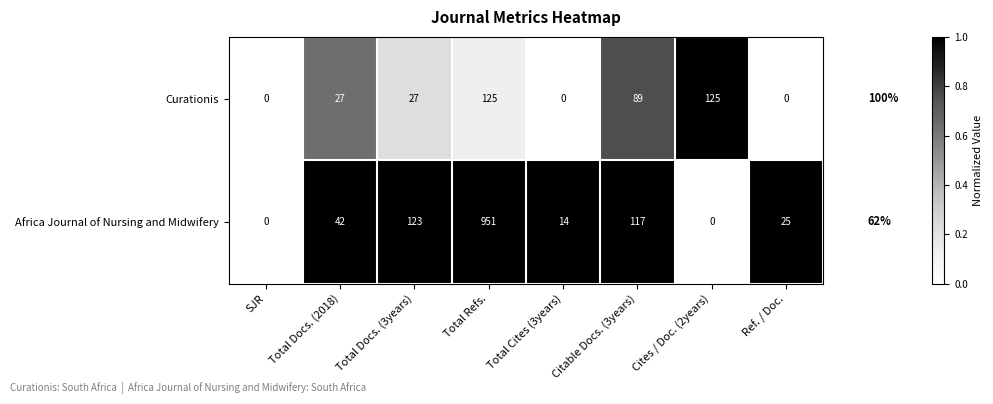

At which category is the sum across all series the highest?

Total Refs.